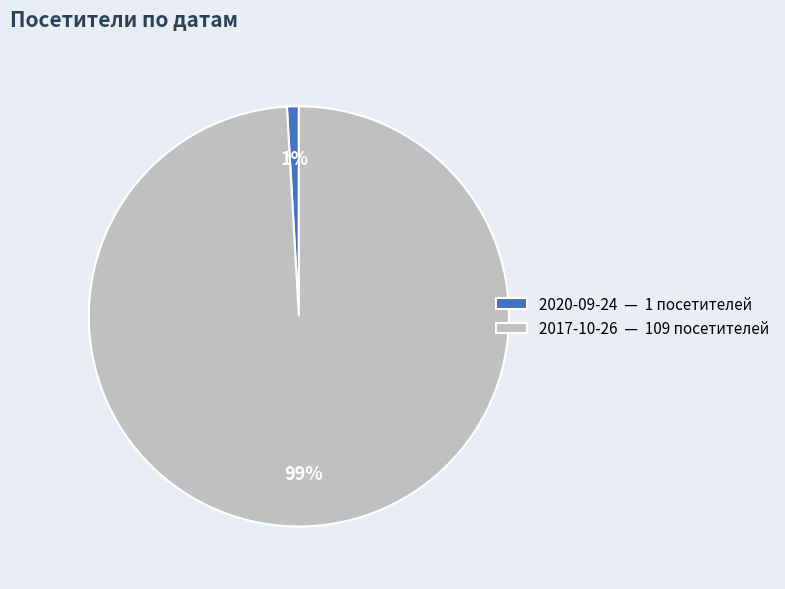

To the nearest percent, what percentage of the pie is 2017-10-26?

99%